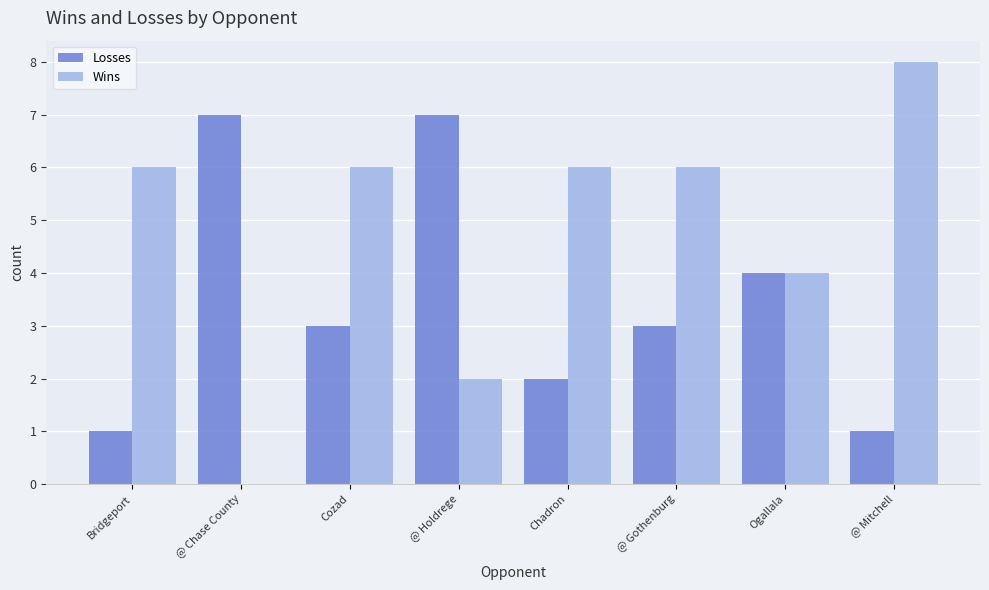

What is the sum of the Wins values at Cozad and @ Holdrege?

8